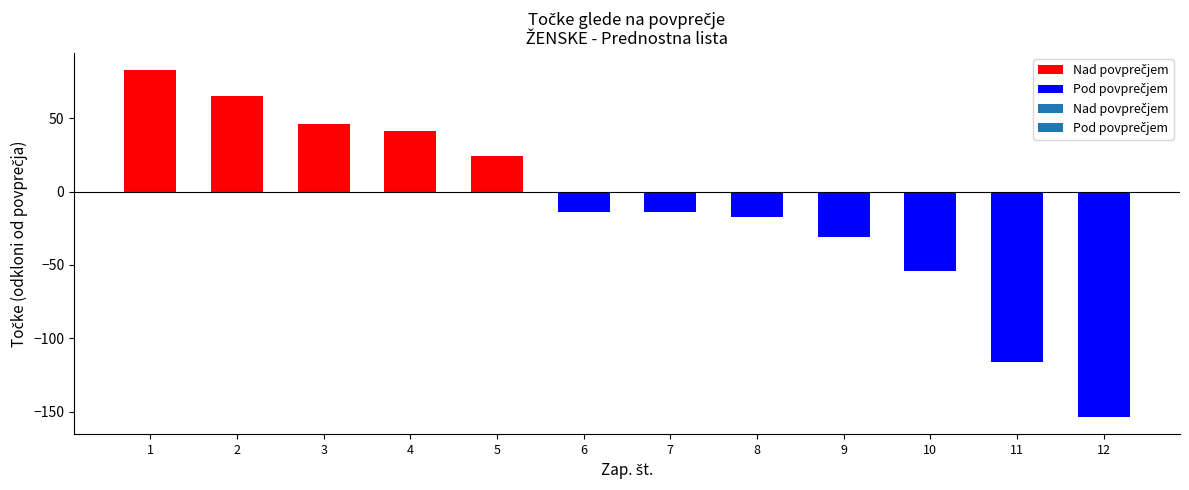

What is the difference between the maximum and second lowest values?

198.7